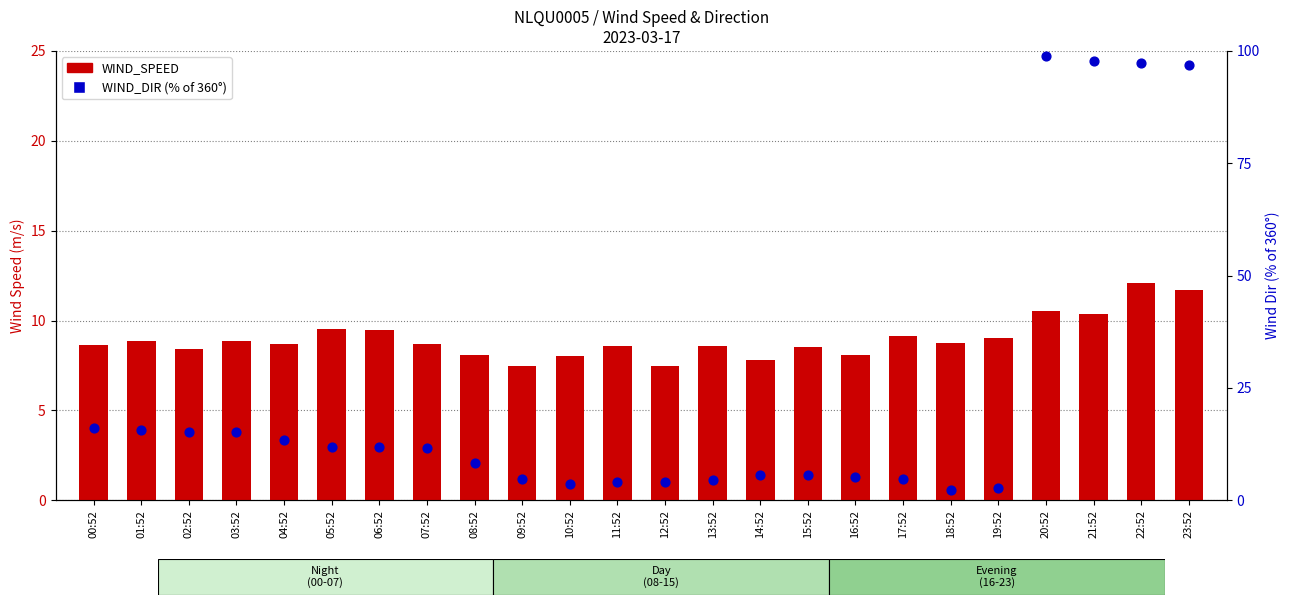

Which series contains the lowest Y value?

WIND_DIR (% of 360°)